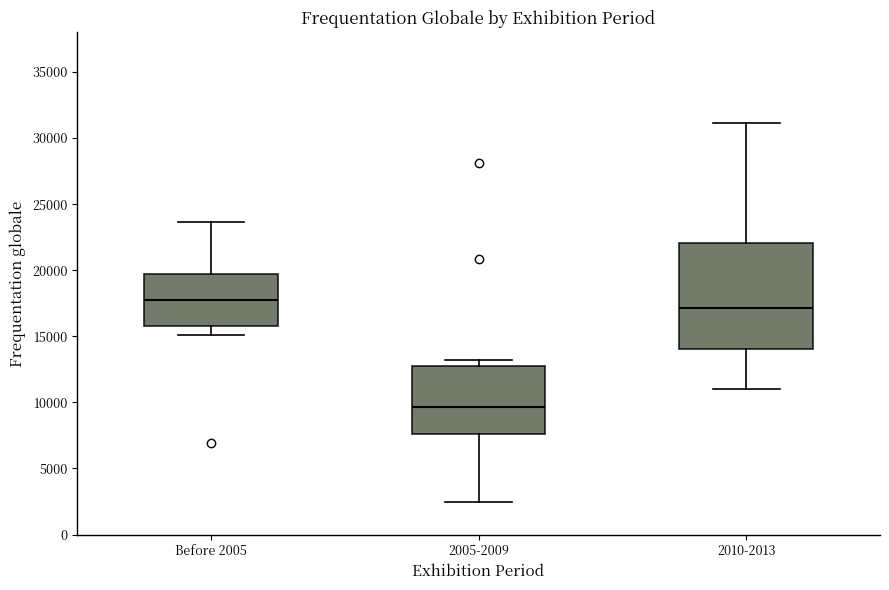

Which box is the tallest, from its lower edge to its upper edge?

2010-2013